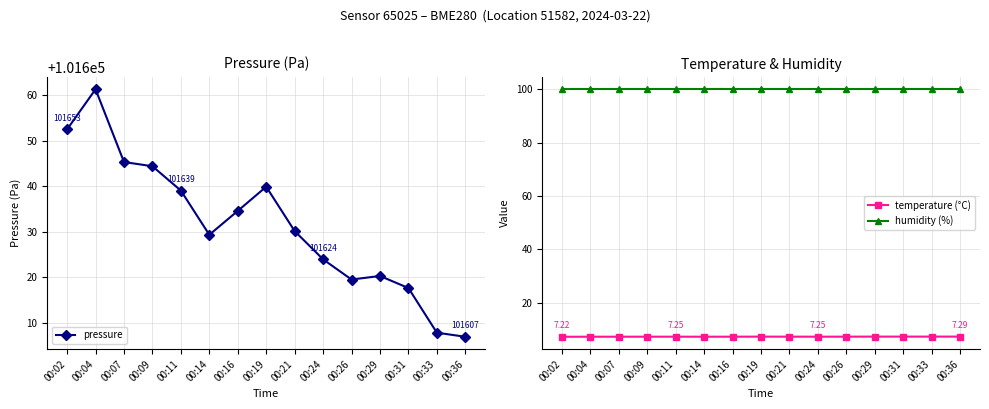

What are all the series names shown in the legend?

pressure, temperature (°C), humidity (%)